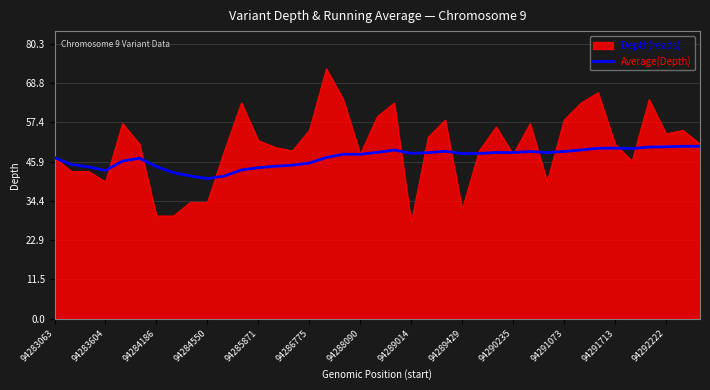

List the series in order of their peak value, lowest first.

Average(Depth), Depth(reads)